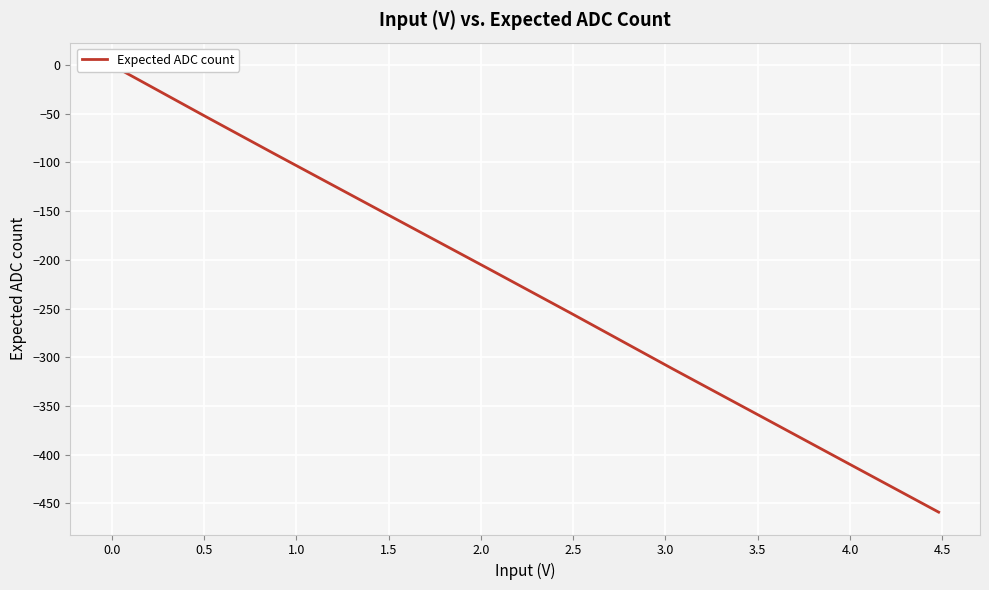

Reading right to left, what are all the values shown in this chart?

-459	-409	-363	-312	-255	-210	-148	-91	-53	0